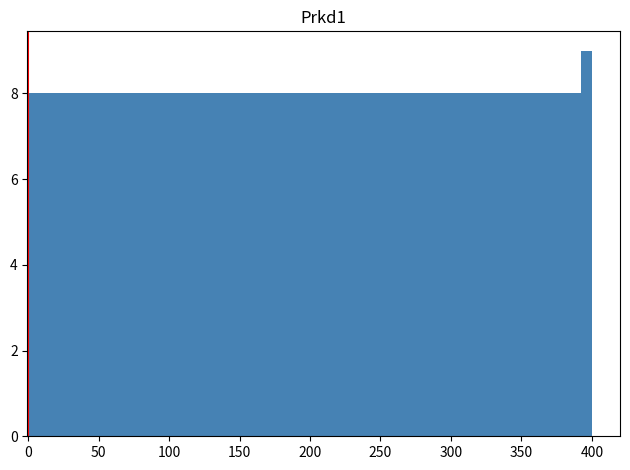

Around what value on the x-axis is the tallest bar? Give the approximate position of its centre, as read against the axis.

395